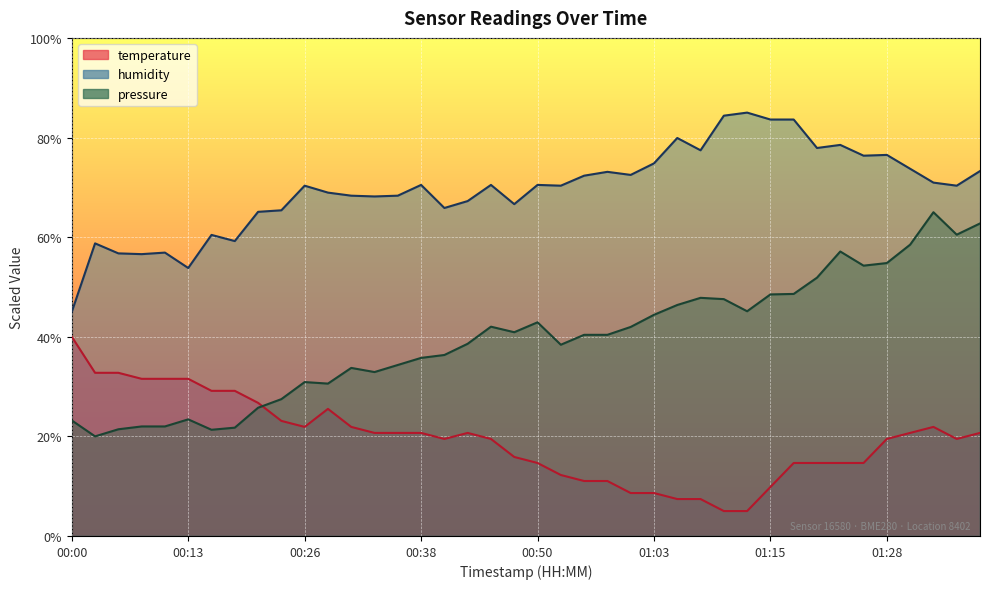

What is the label of the 37th point from the right?

00:08